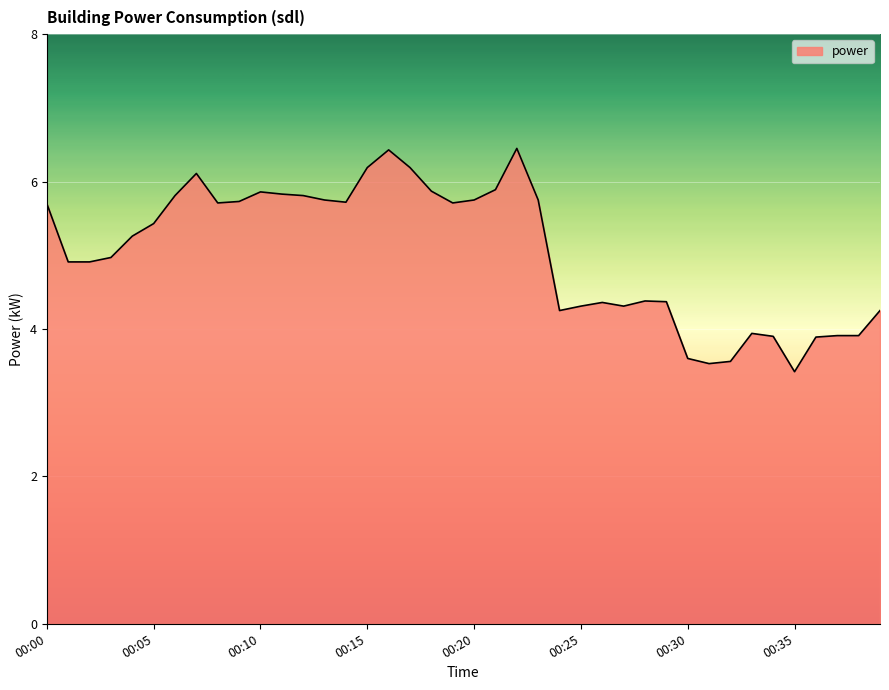

What is the difference between the maximum and minimum values?

3.0